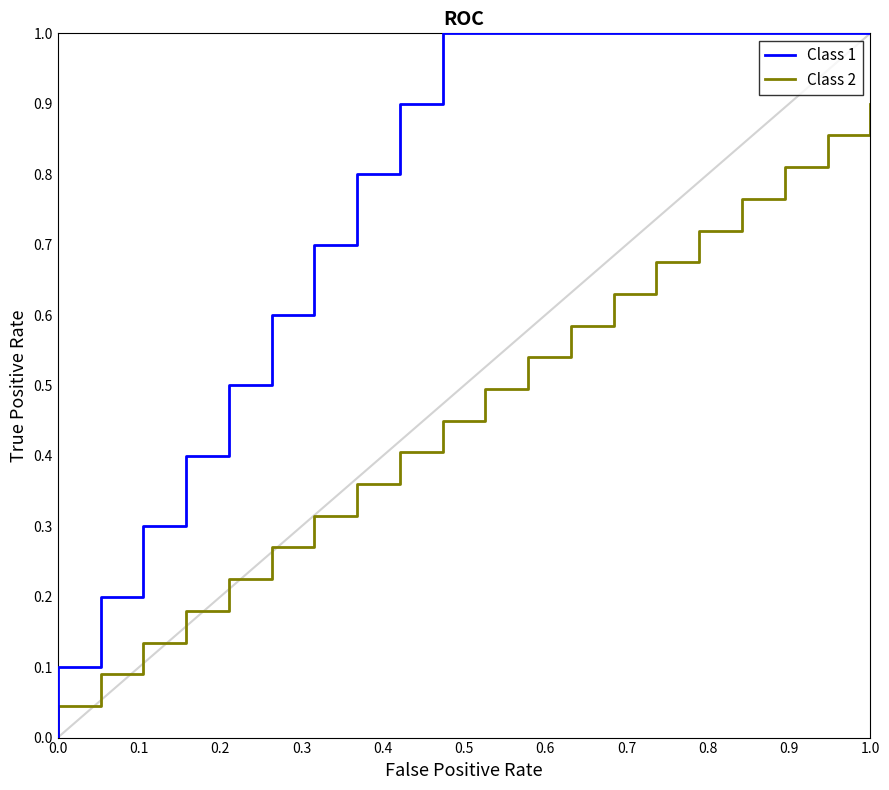

What are all the series names shown in the legend?

Class 1, Class 2